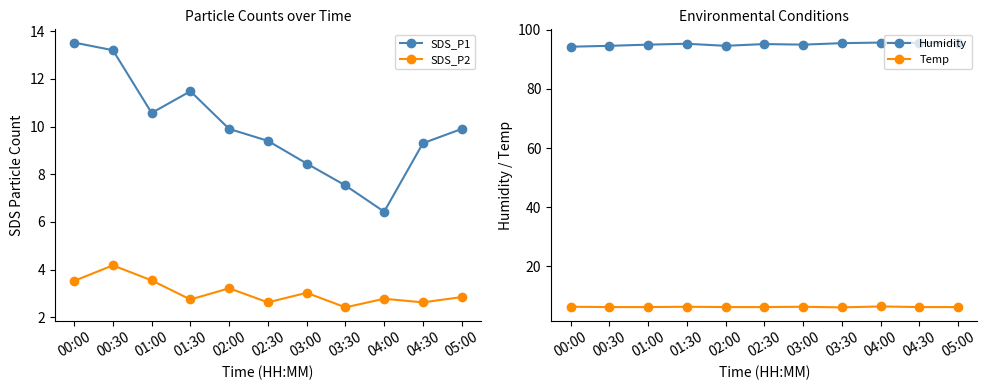

True or false: Temp has more than 2 points higher than both neighbors.

True